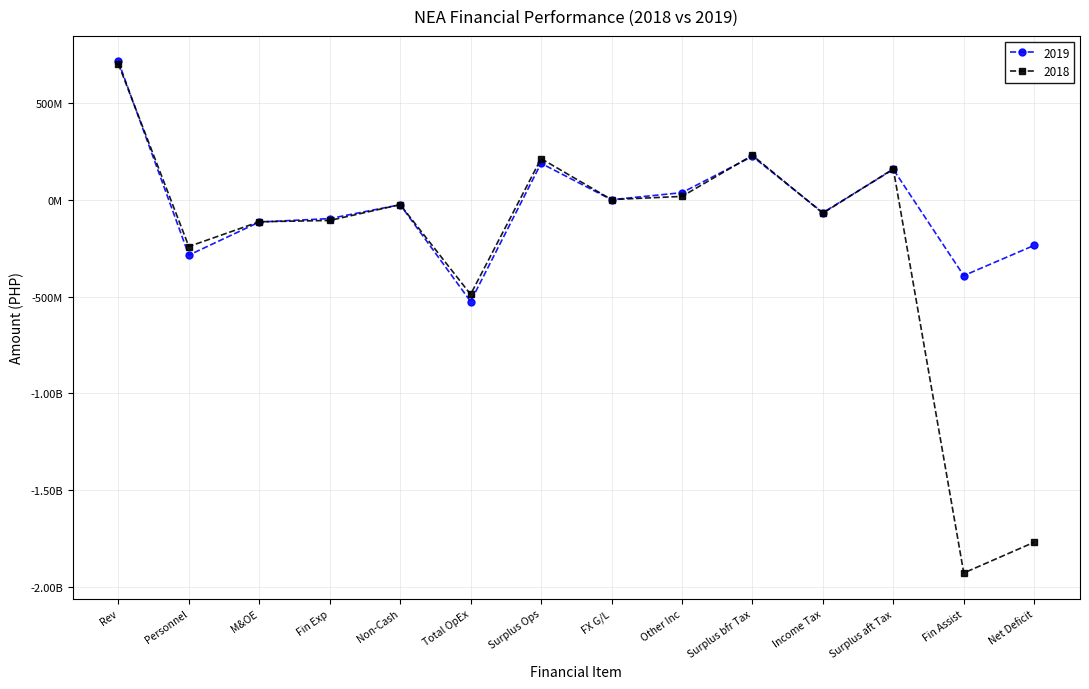

What is the value of the 2019 point at the 5th from the left?

-26060486.0